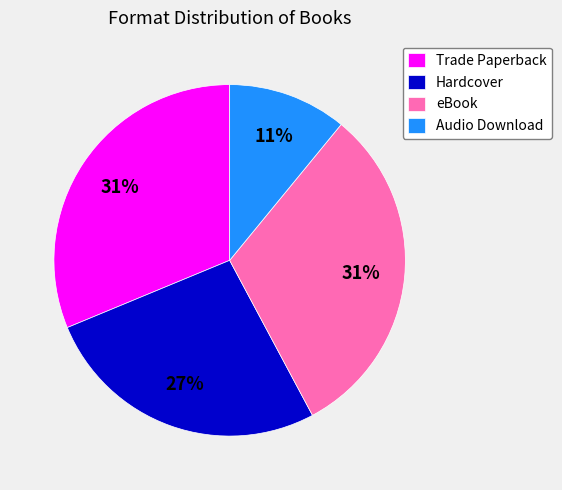

Approximately how many times larger is the value at Audio Download compared to Hardcover?

0.4